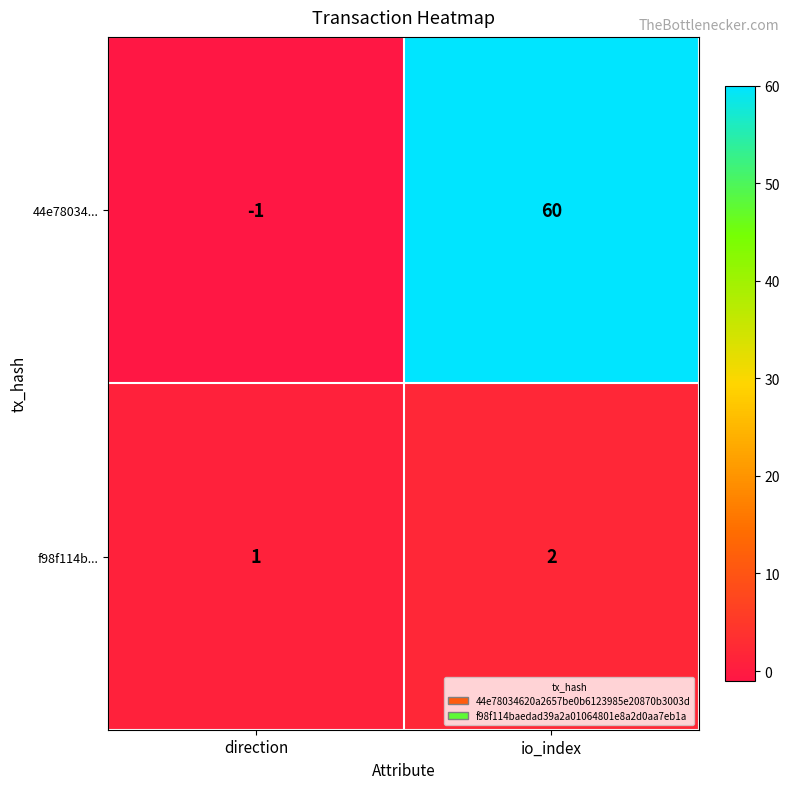

Reading left to right, list all the values displayed in this chart.

44e78034...: direction=-1	io_index=60
f98f114b...: direction=1	io_index=2